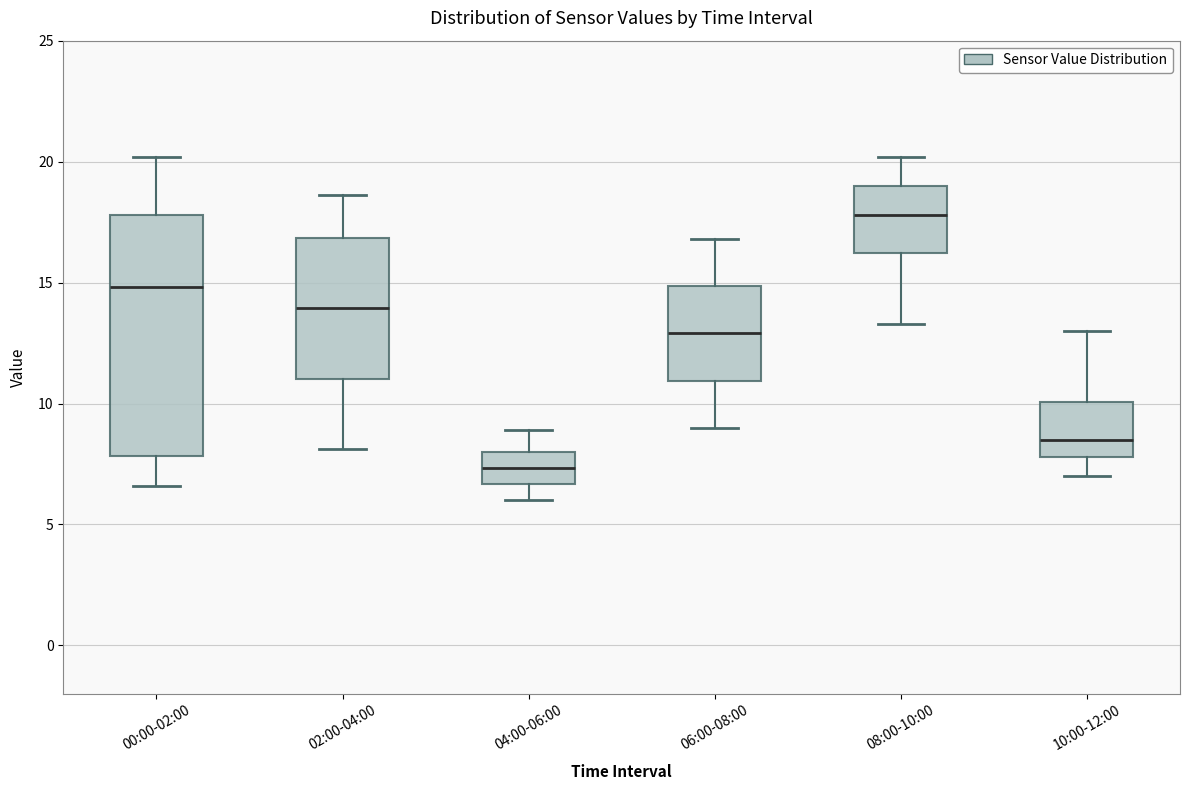

Reading left to right, read every box against the y-axis: the position of its median line, the range the box covers, and the ends of its whiskers. The values are not printed on the chart, so give them approximately, as read against the axis.

00:00-02:00: median 15.0, box 8.0 to 18.0, whiskers 6.5 to 20.0
02:00-04:00: median 14.0, box 11.0 to 17.0, whiskers 8.0 to 18.5
04:00-06:00: median 7.5, box 6.5 to 8.0, whiskers 6.0 to 9.0
06:00-08:00: median 13.0, box 11.0 to 15.0, whiskers 9.0 to 17.0
08:00-10:00: median 18.0, box 16.0 to 19.0, whiskers 13.5 to 20.0
10:00-12:00: median 8.5, box 8.0 to 10.0, whiskers 7.0 to 13.0